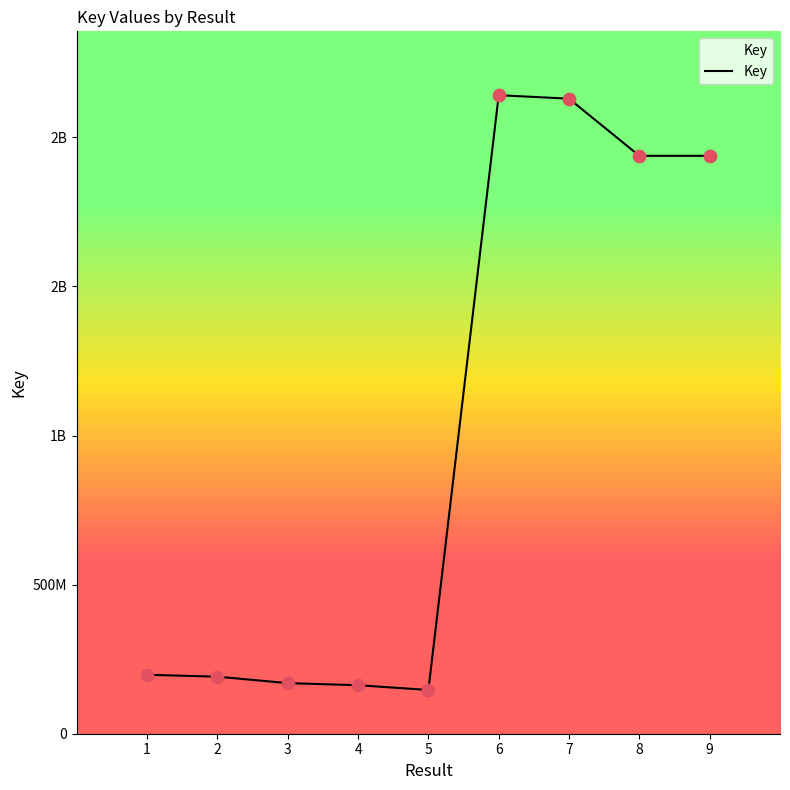

Which has a higher value, 9 or 1?

9